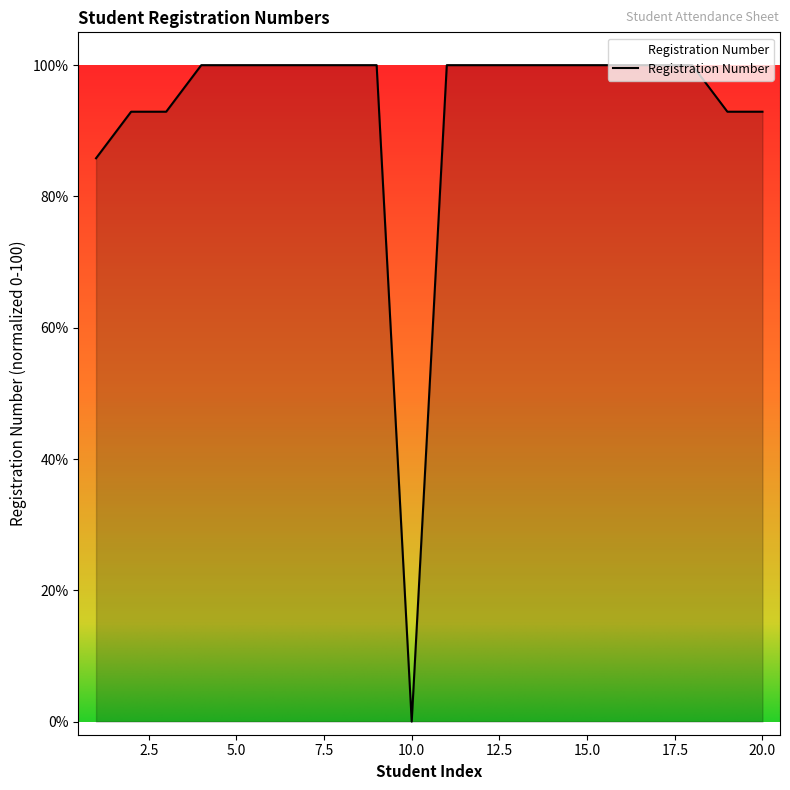

What is the difference between the maximum and minimum values?

100.0